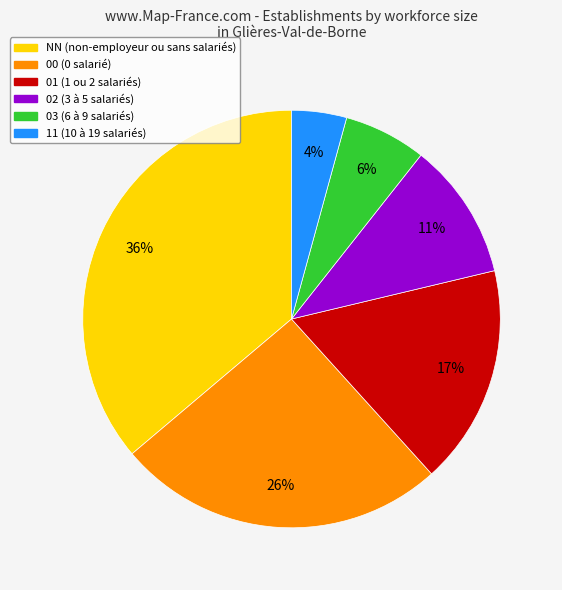

Between 11 and 01, which is larger?

01